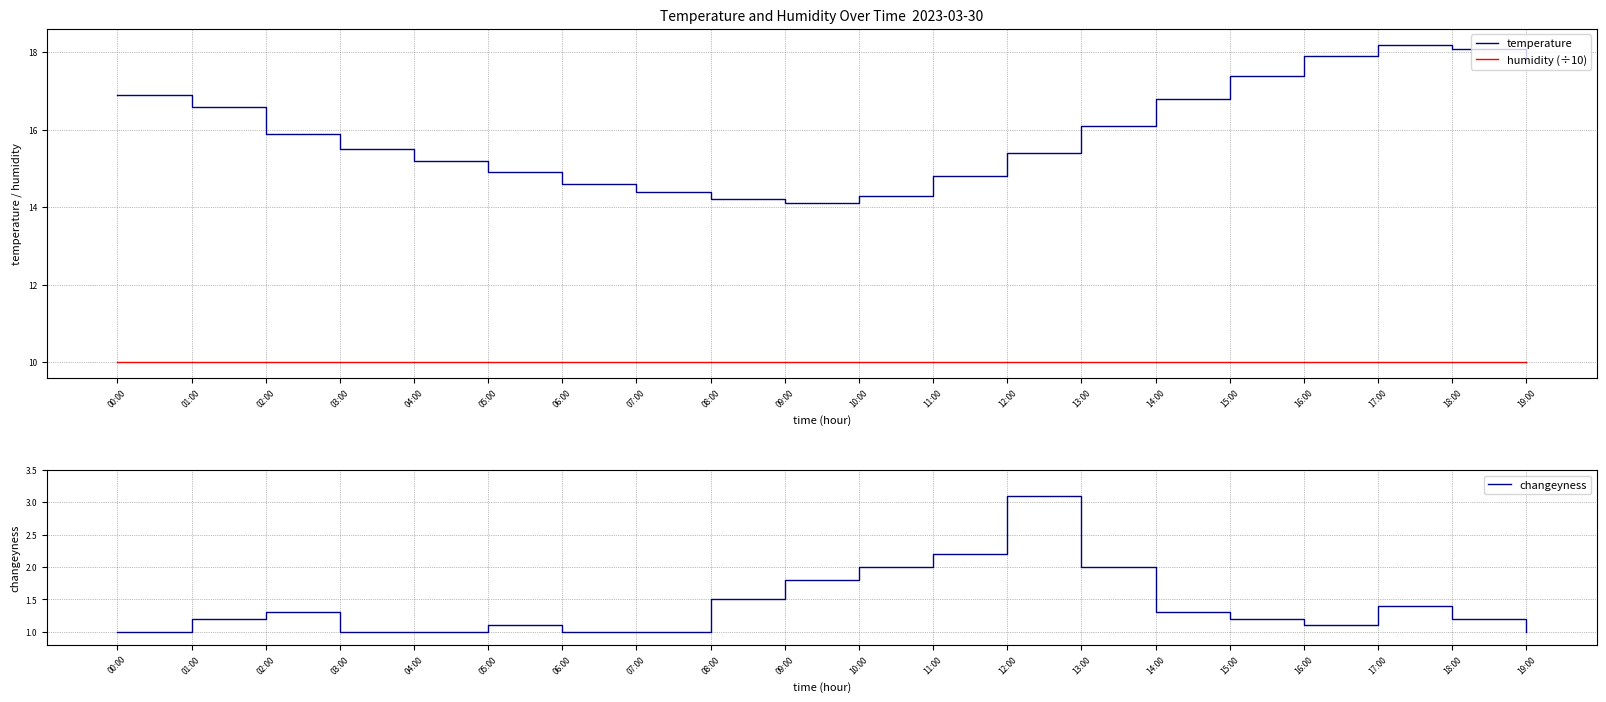

Which series changed the most between 09:00 and 10:00?

temperature